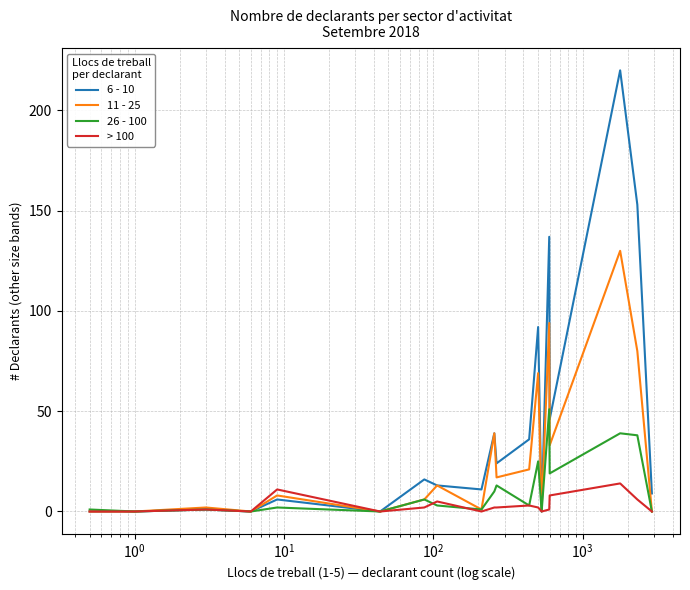

At how many categories does at least one series exceed 50?

4